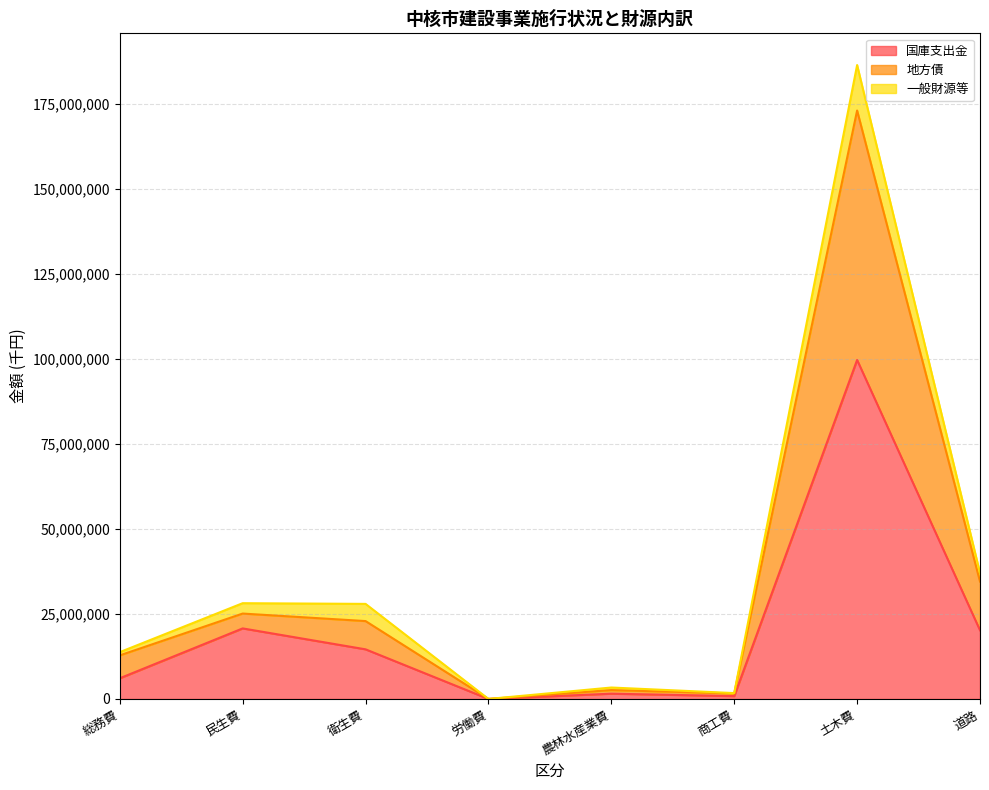

What is the approximate value of 地方債 at 農林水産業費, to the nearest 50?

2613600